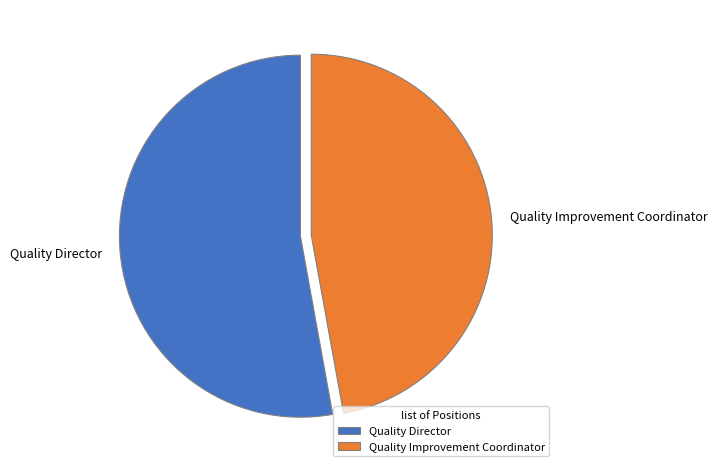

How many segments does this pie chart have?

2